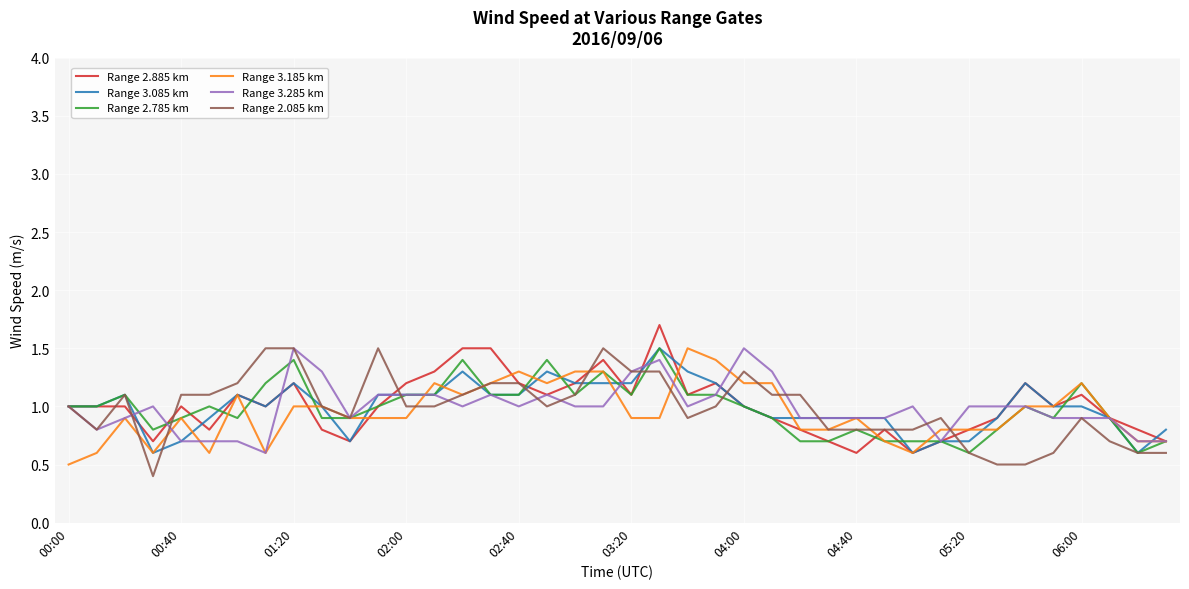

What is the minimum value for Range 3.085 km?

0.6